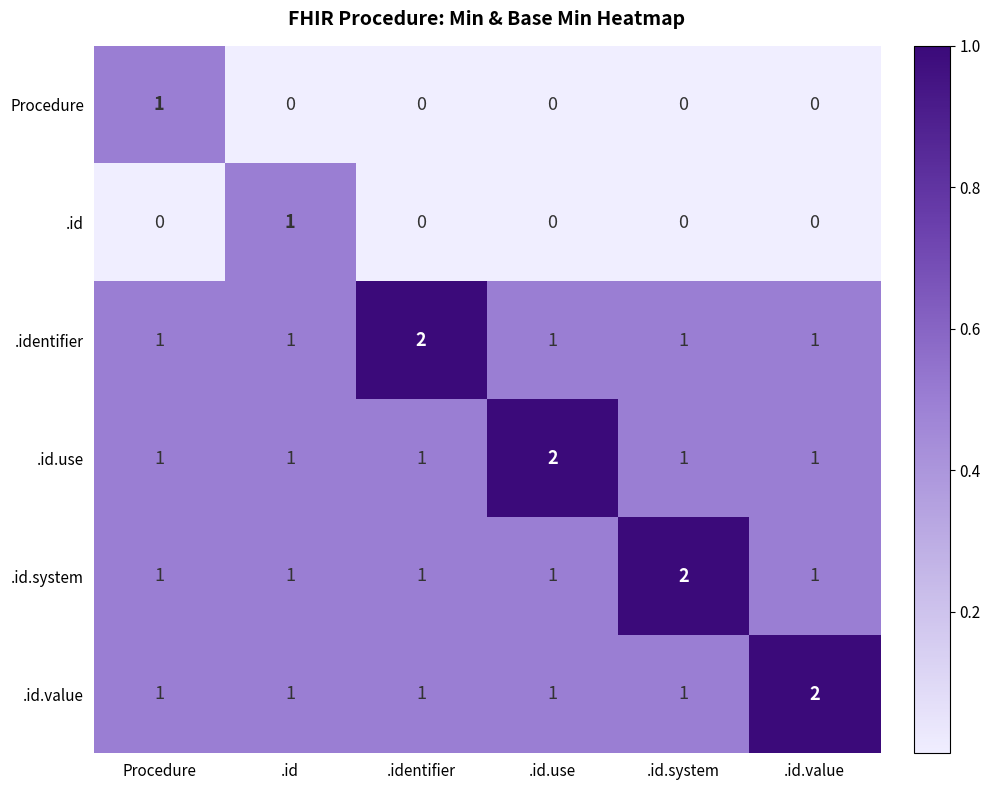

What is the spread (max minus min) of values at .identifier?

2